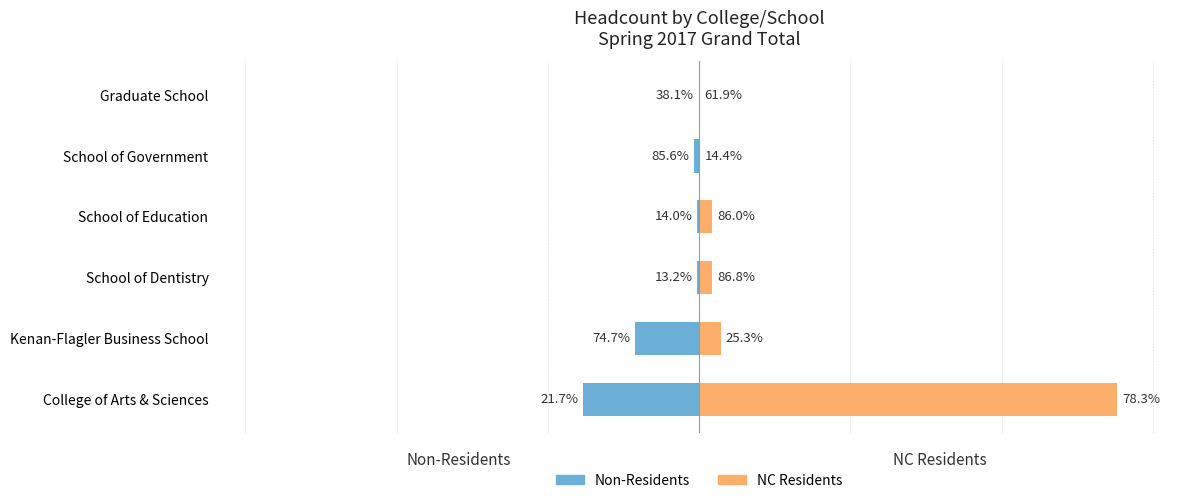

What is the total value across all series at College of Arts & Sciences?

9986